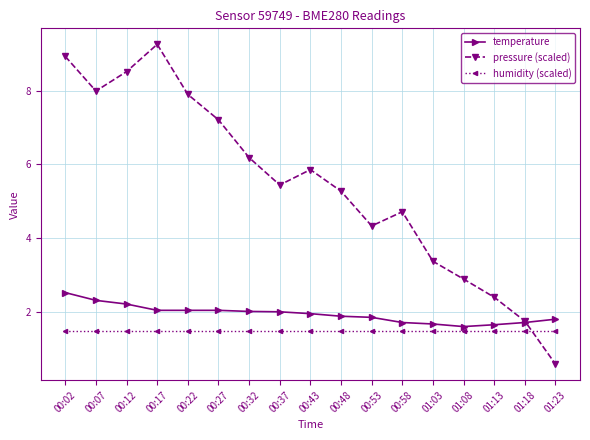

What is the total value across all series at 01:23?

3.9